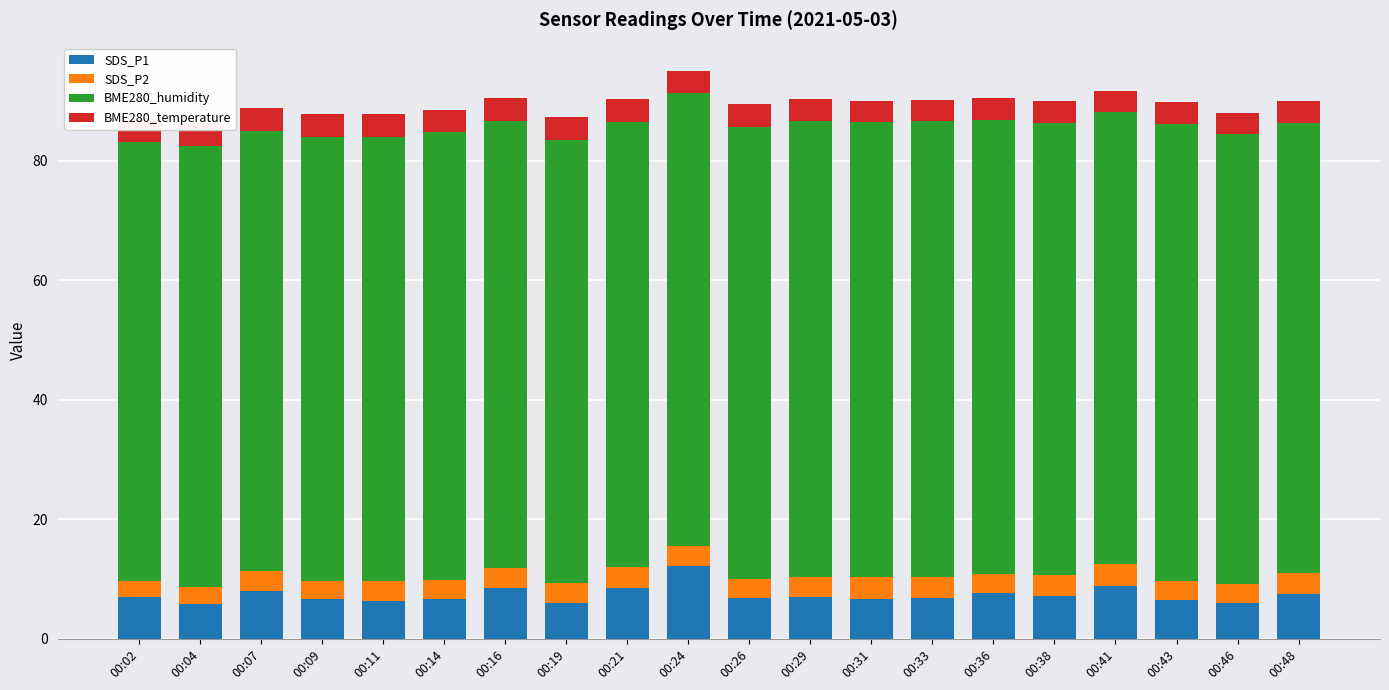

Reading right to left, list all the values displayed in this chart.

SDS_P1: 7.5	6.0	6.5	8.8	7.2	7.6	6.9	6.8	7.0	6.9	12.2	8.4	6.0	8.4	6.7	6.3	6.6	8.0	5.8	7.0
SDS_P2: 3.4	3.2	3.1	3.8	3.5	3.2	3.5	3.5	3.5	3.2	3.4	3.6	3.3	3.5	3.2	3.3	3.1	3.4	2.8	2.6
BME280_humidity: 75.4	75.2	76.6	75.5	75.7	76.1	76.3	76.2	76.2	75.7	75.7	74.5	74.2	74.7	74.8	74.4	74.2	73.5	73.8	73.5
BME280_temperature: 3.7	3.6	3.6	3.6	3.7	3.6	3.6	3.6	3.6	3.7	3.8	3.9	3.9	3.8	3.8	3.8	3.8	3.9	3.8	3.9